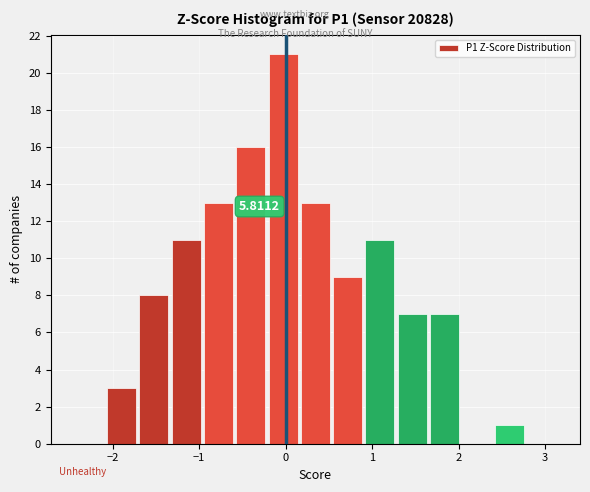

Read against the x-axis, roughly where is the centre of the tallest bar?

0.0